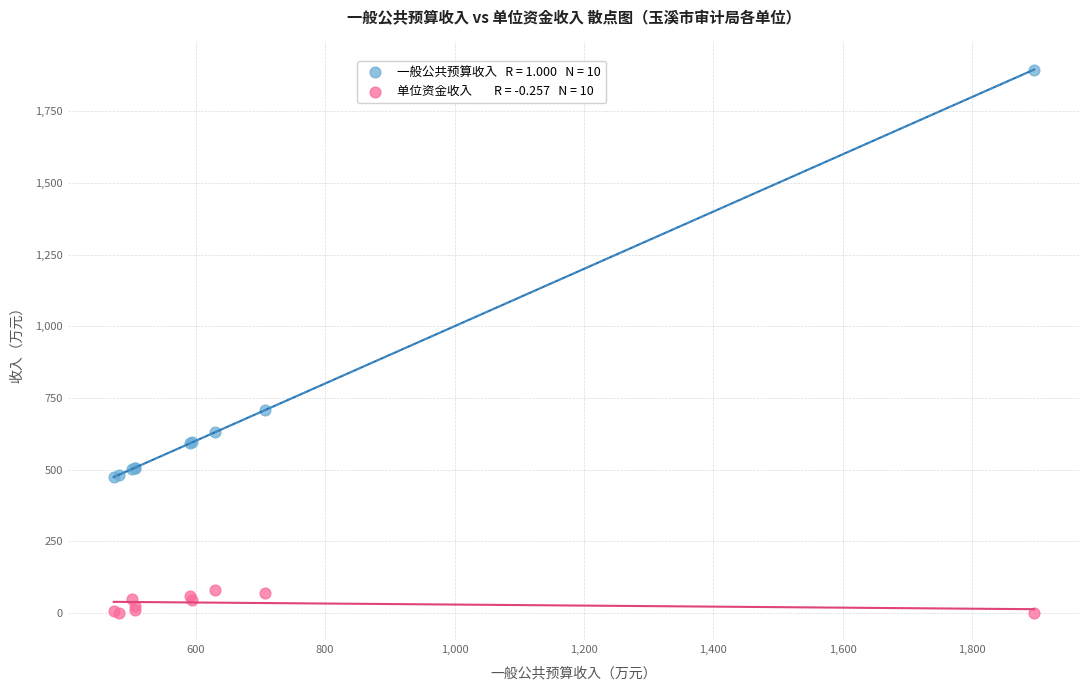

Across all series, what Y value is closest to 947?

707.4